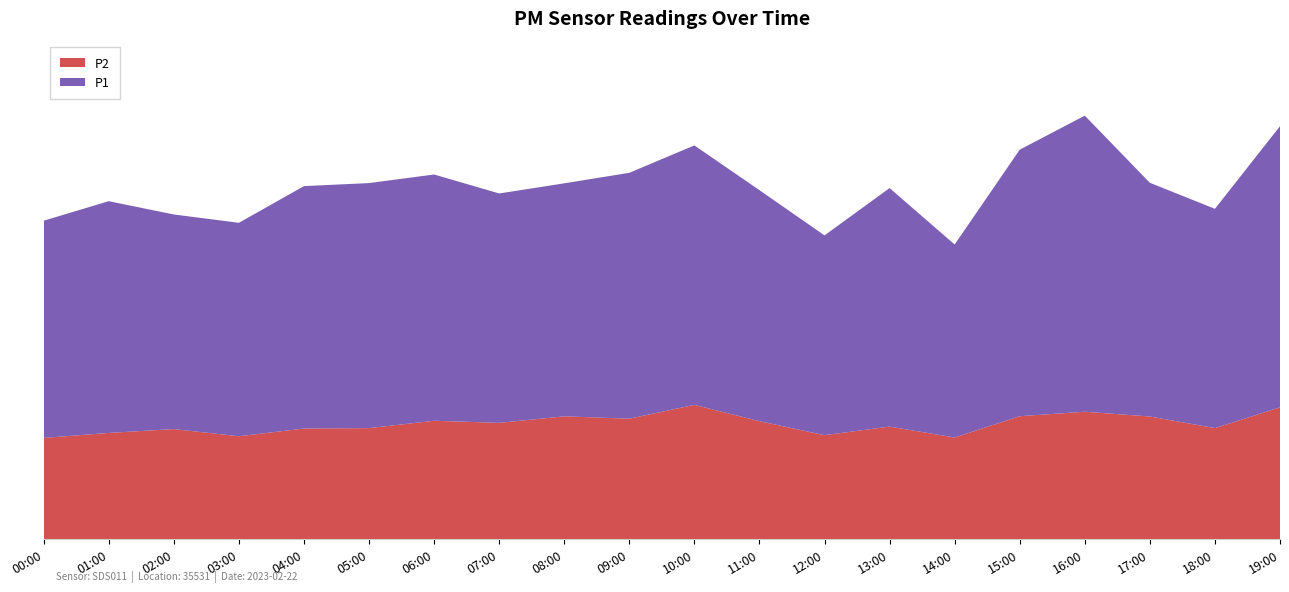

Reading left to right, transcribe all the data shown in this chart.

P2: 00:00=24.4	01:00=25.6	02:00=26.5	03:00=24.8	04:00=26.6	05:00=26.7	06:00=28.5	07:00=28.0	08:00=29.6	09:00=29.0	10:00=32.3	11:00=28.4	12:00=25.0	13:00=27.1	14:00=24.5	15:00=29.6	16:00=30.7	17:00=29.5	18:00=26.7	19:00=31.7
P1: 00:00=52.3	01:00=55.8	02:00=51.7	03:00=51.4	04:00=58.4	05:00=59.0	06:00=59.3	07:00=55.2	08:00=56.1	09:00=59.2	10:00=62.5	11:00=55.6	12:00=48.1	13:00=57.4	14:00=46.5	15:00=64.2	16:00=71.3	17:00=56.3	18:00=52.8	19:00=67.7